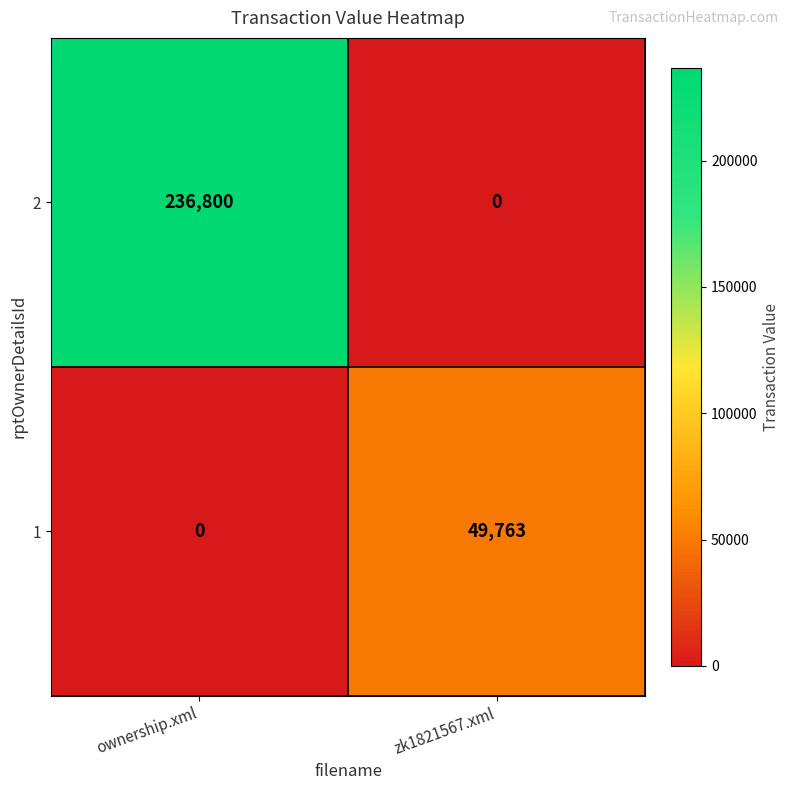

At how many categories does at least one series exceed 111041?

1